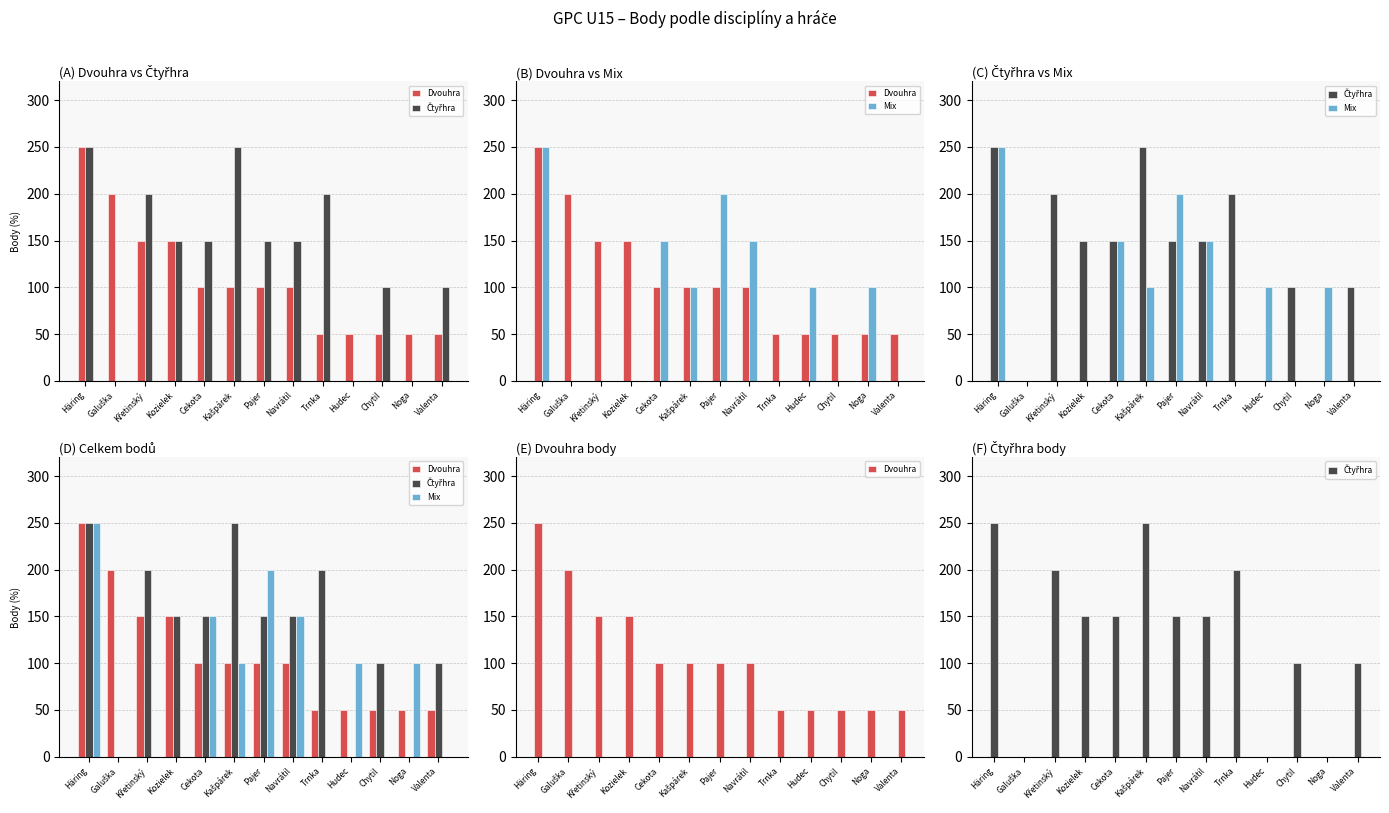

How many data points does each series have?

13